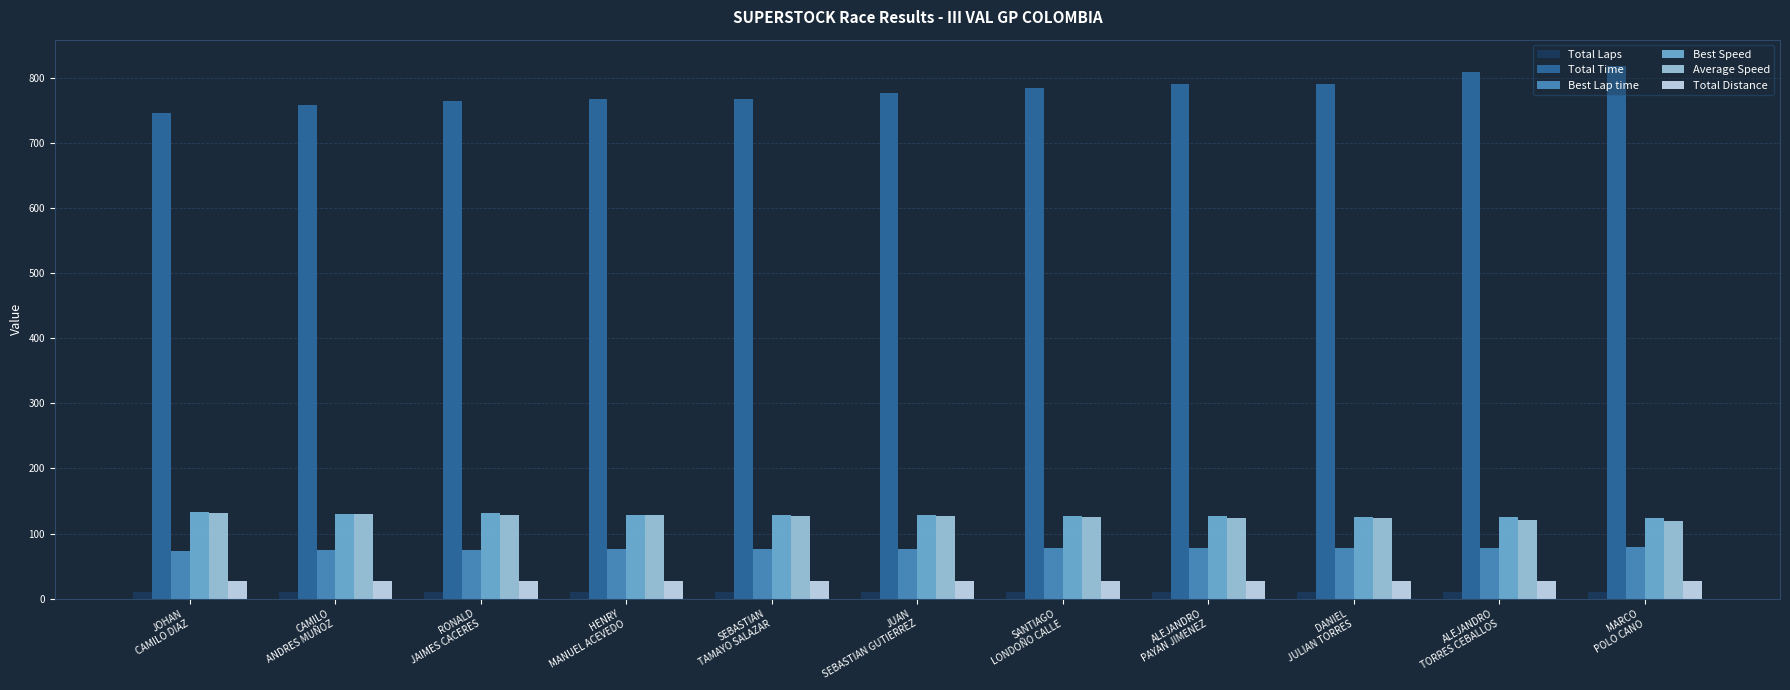

Which category has the highest value across all series?

MARCO
POLO CANO